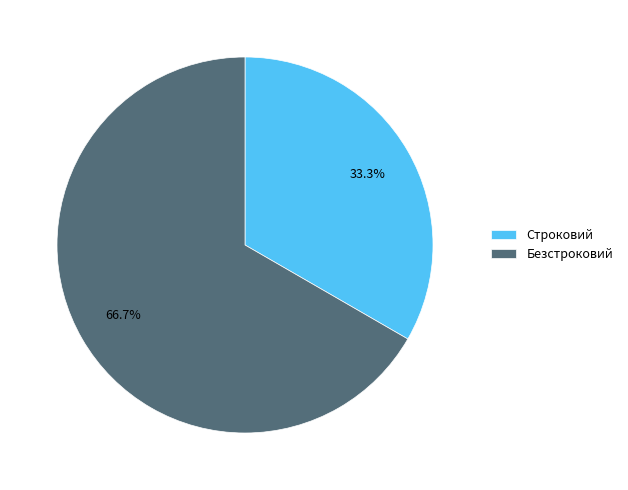

To the nearest percent, what portion does Строковий represent?

33%